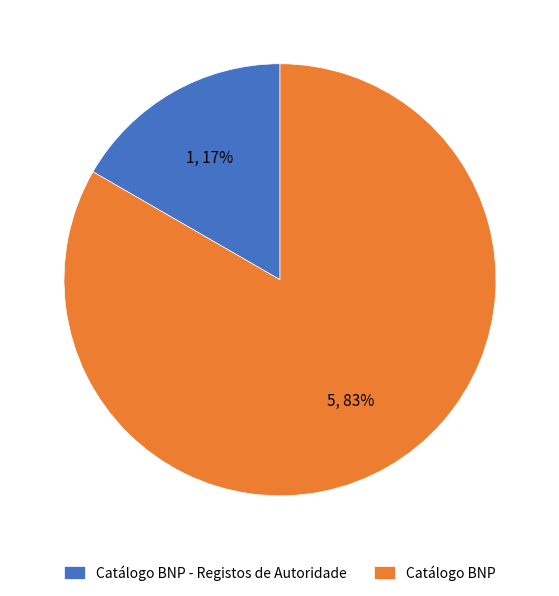

The Catálogo BNP slice represents 83% of the pie. True or false?

True